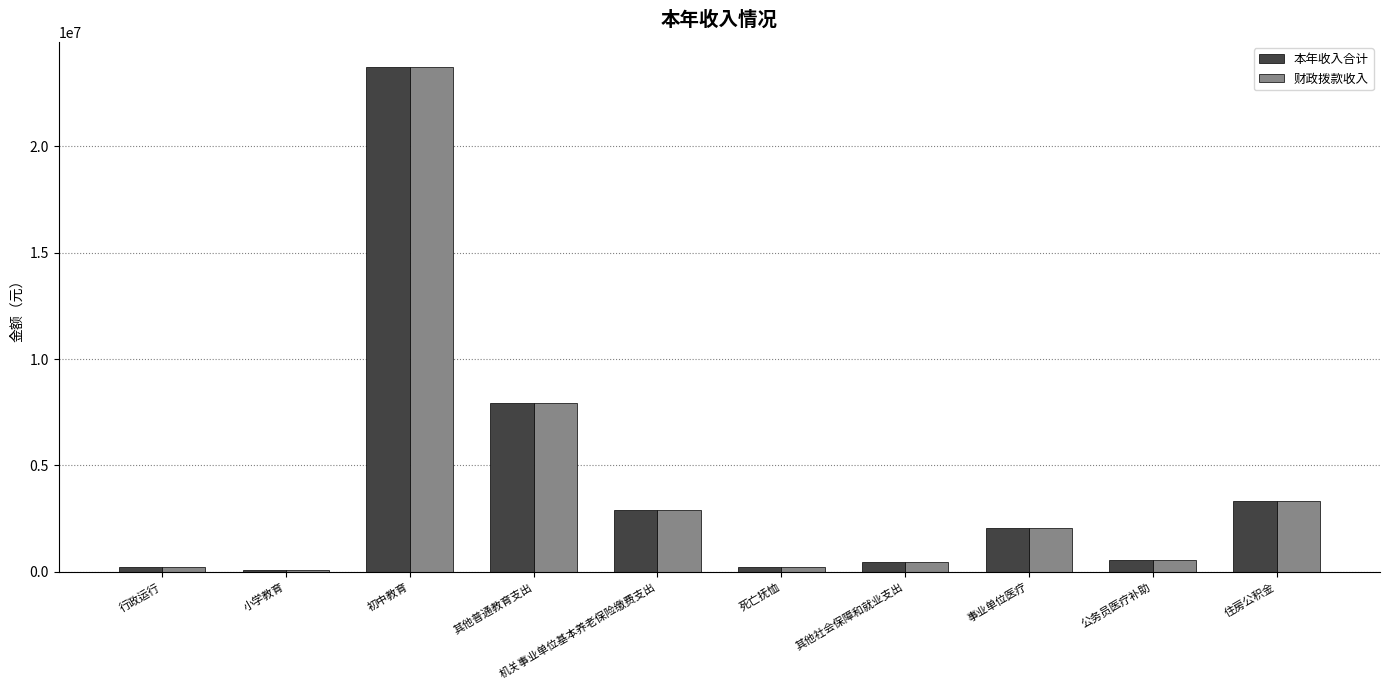

What is the approximate value of 财政拨款收入 at 住房公积金?

3310495.0